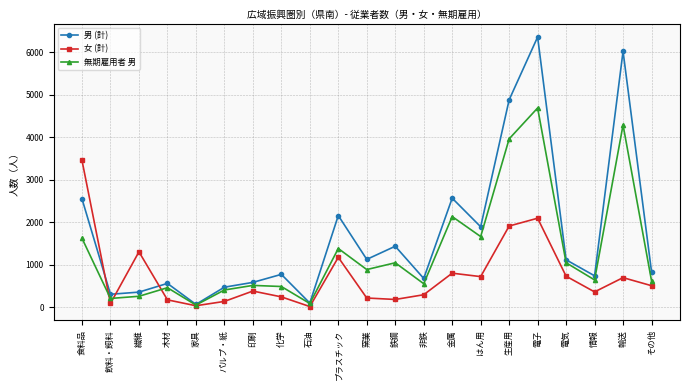

What is the difference between the 無期雇用者 男 values at 家具 and パルプ・紙?

355